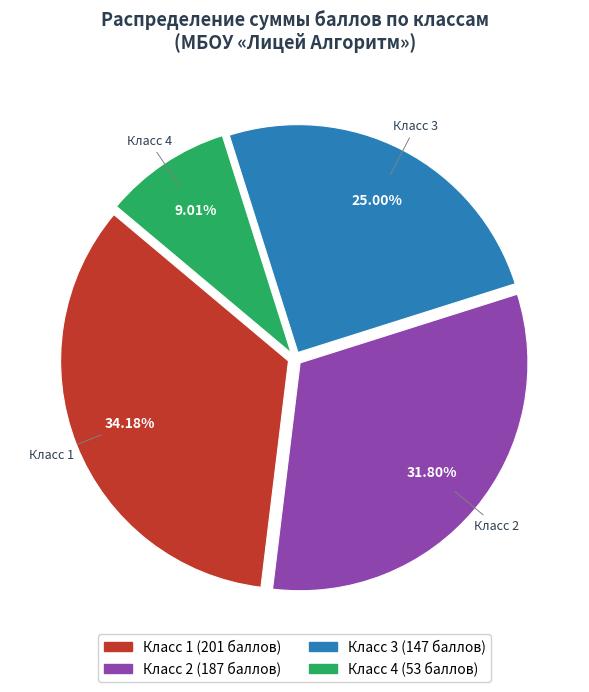

Is there a majority slice in this chart?

No